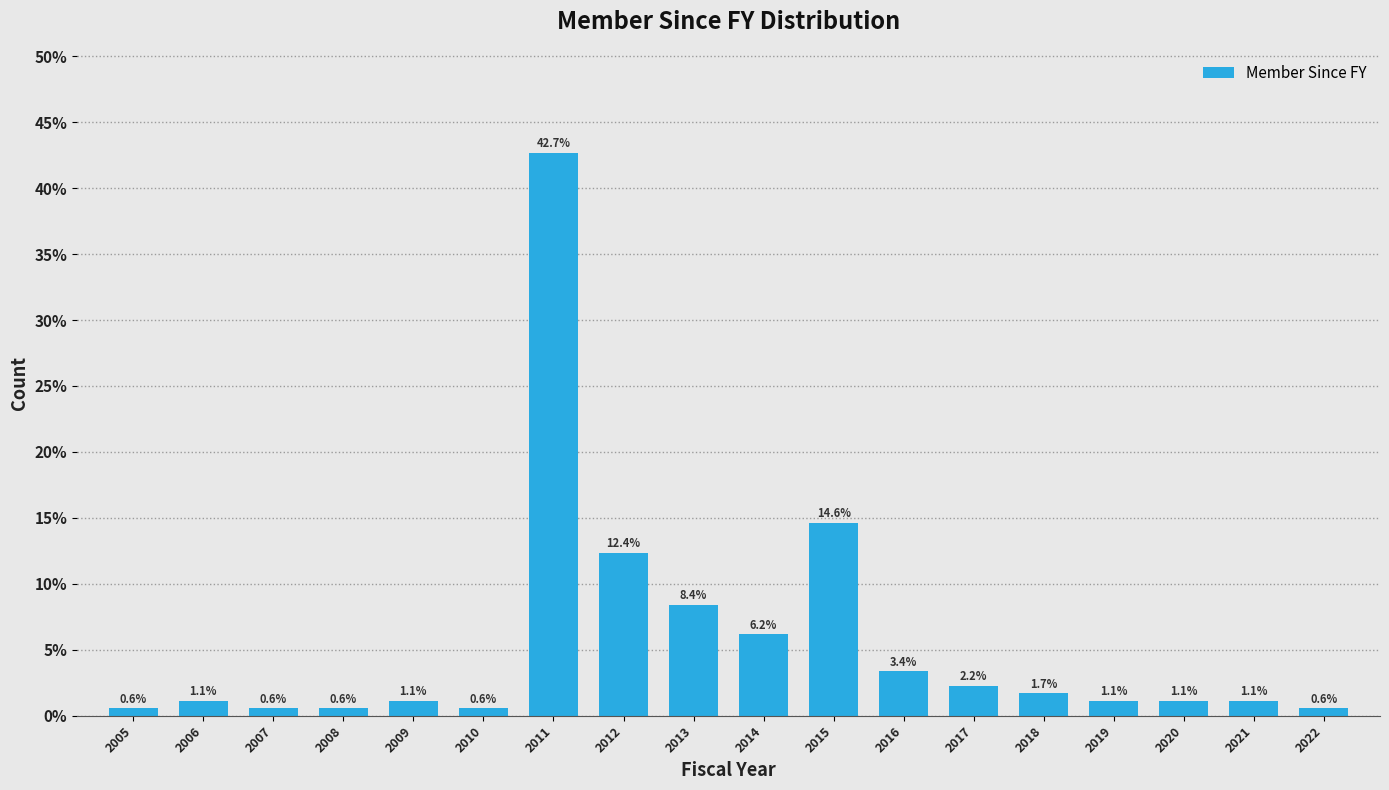

Reading left to right, list all the values displayed in this chart.

2005=0.6	2006=1.1	2007=0.6	2008=0.6	2009=1.1	2010=0.6	2011=42.7	2012=12.4	2013=8.4	2014=6.2	2015=14.6	2016=3.4	2017=2.2	2018=1.7	2019=1.1	2020=1.1	2021=1.1	2022=0.6